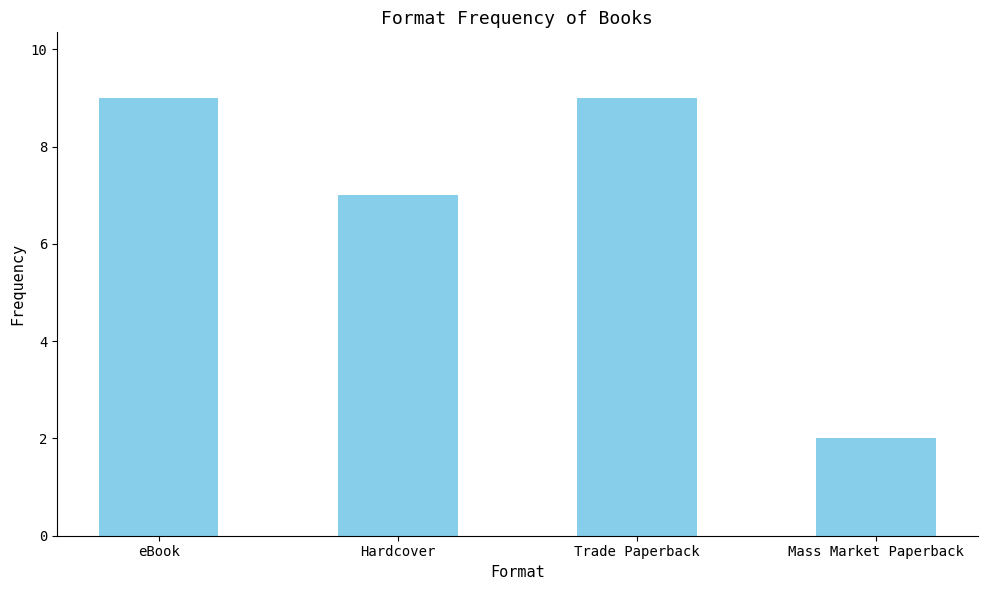

What is the greatest value displayed?

9